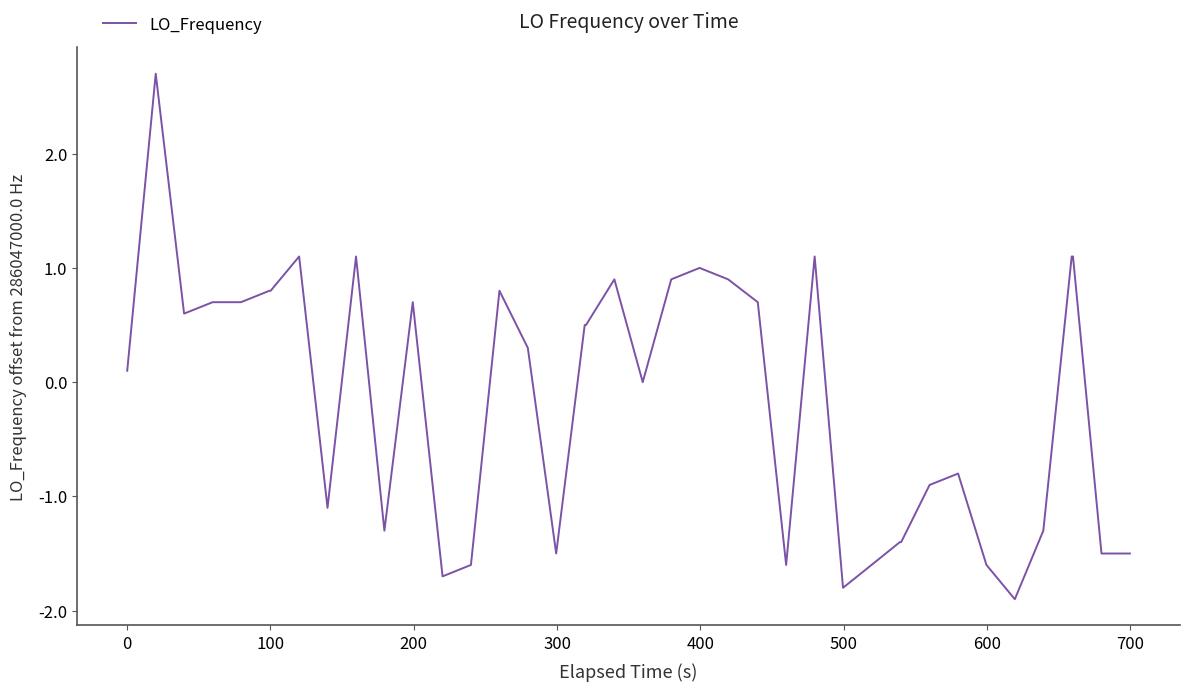

How many lines are shown in the chart?

1